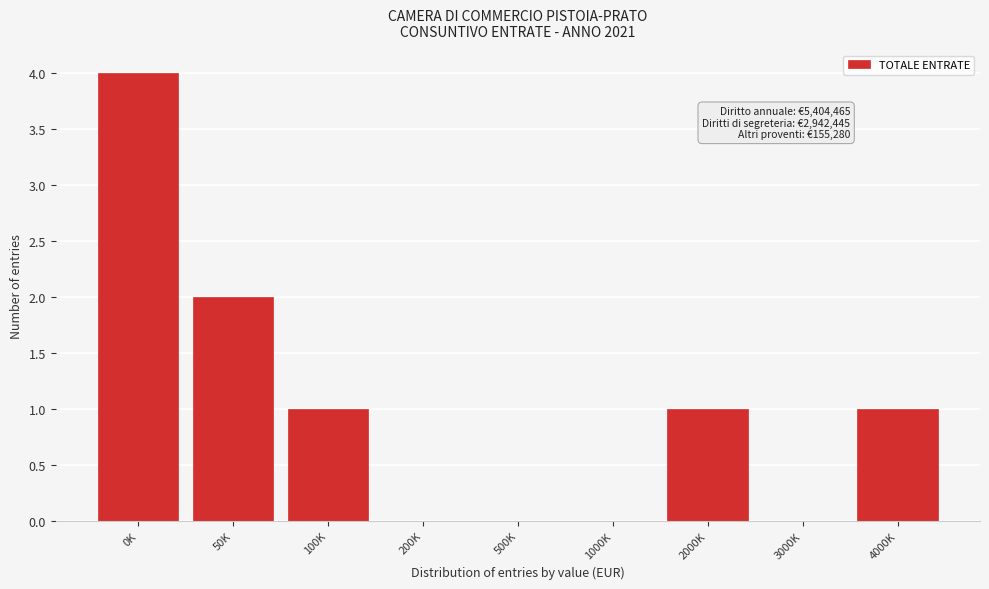

Reading right to left, what are all the values shown in this chart?

4000K=1	3000K=0	2000K=1	1000K=0	500K=0	200K=0	100K=1	50K=2	0K=4